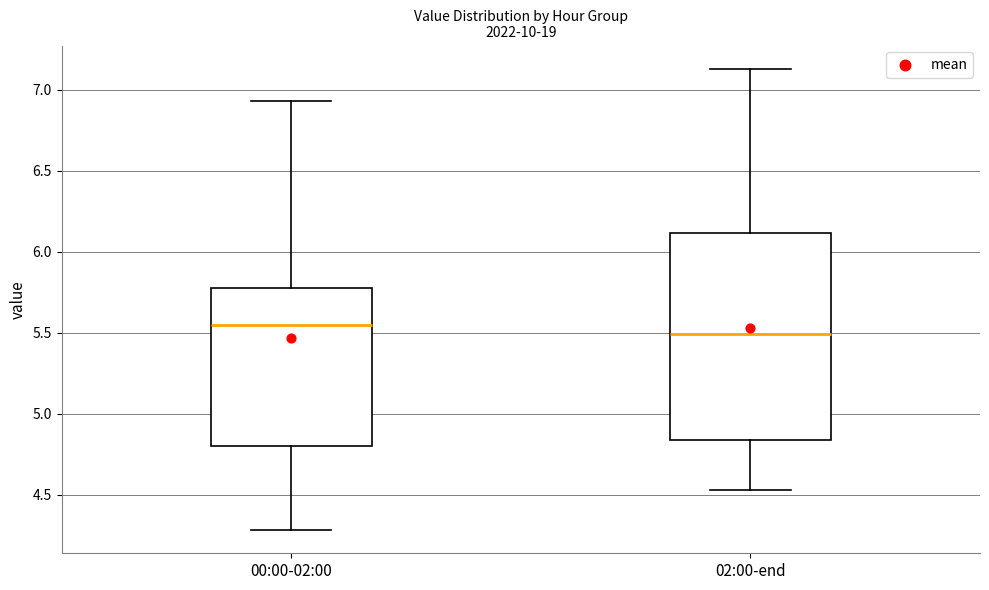

Where is the lower edge of the box for 02:00-end on the y-axis? The values are not printed on the chart, so give them approximately, as read against the axis.

4.85